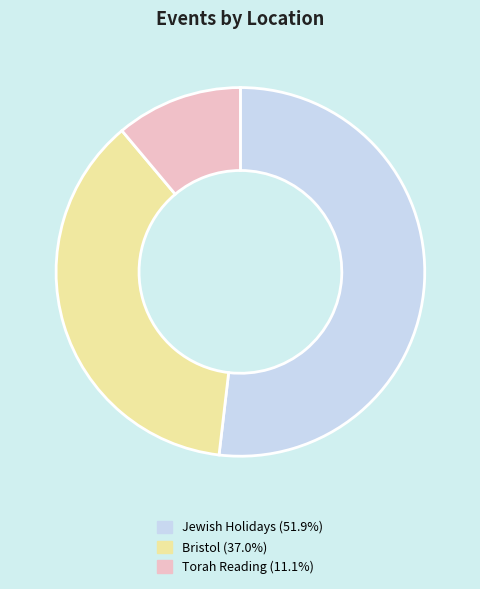

Does Torah Reading (11.1%) represent more than half of the total?

No